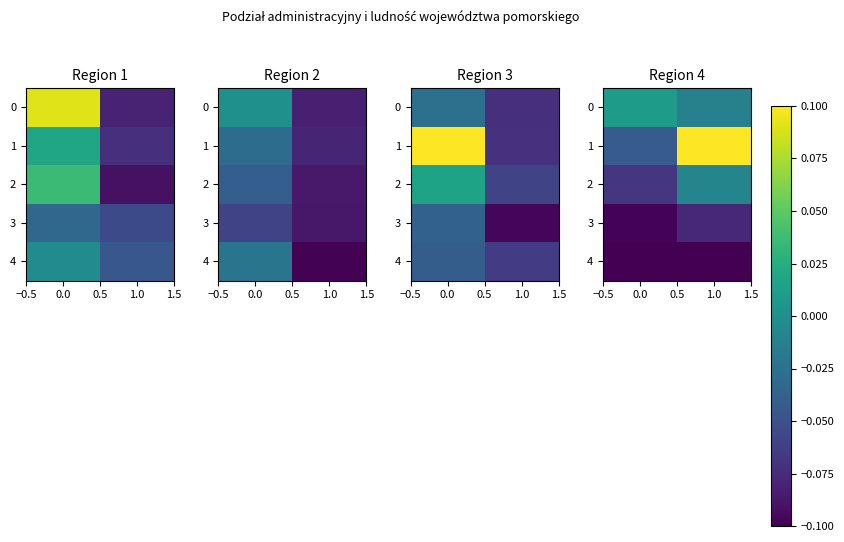

List the series in order of their peak value, lowest first.

row_4, row_3, row_2, row_0, row_1